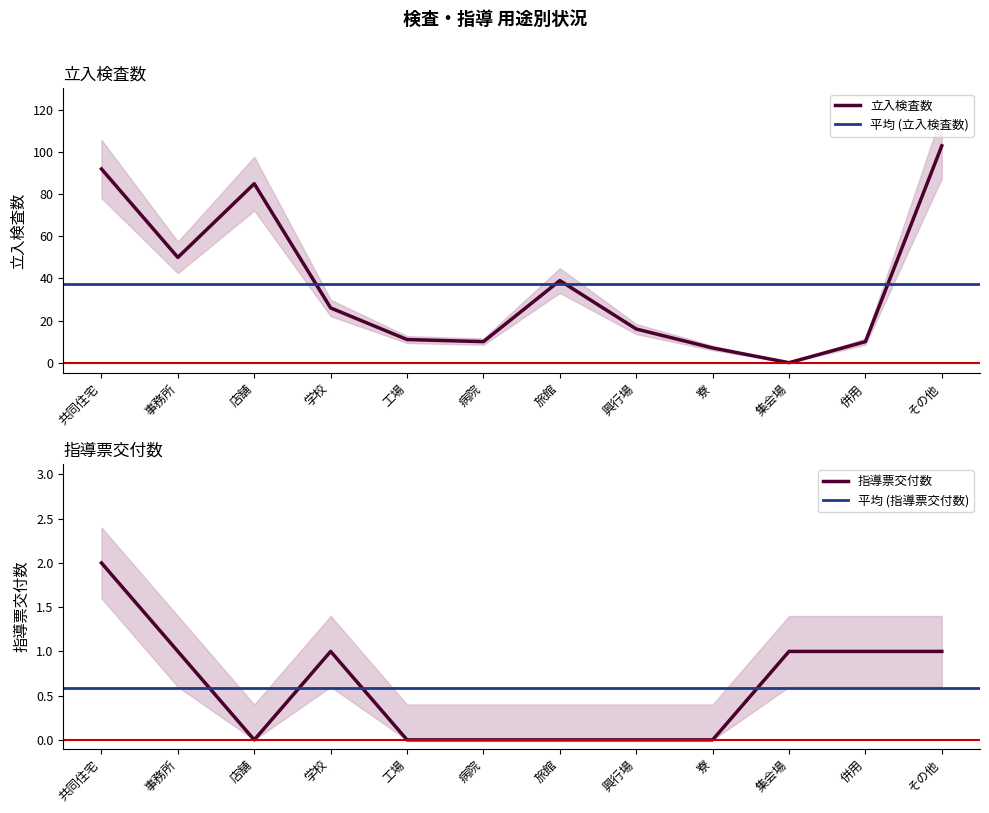

What is the difference between the 立入検査数 values at 学校 and 寮?

19